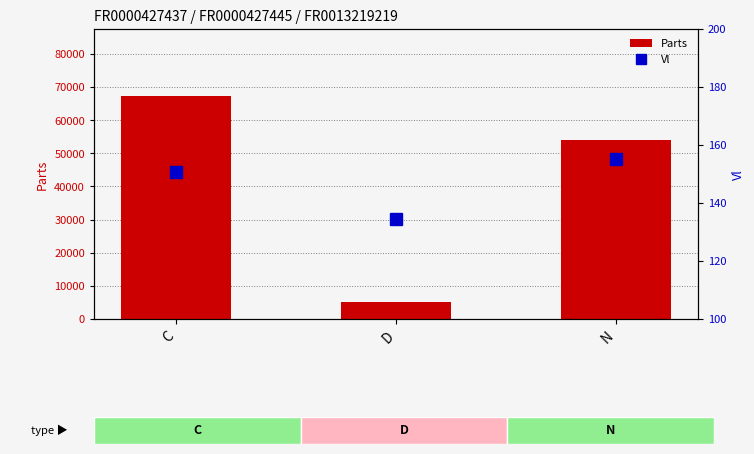

Reading left to right, list all the values displayed in this chart.

Parts: C=67319.1	D=5172.5	N=53999.7
Vl: C=150.7	D=134.6	N=155.1